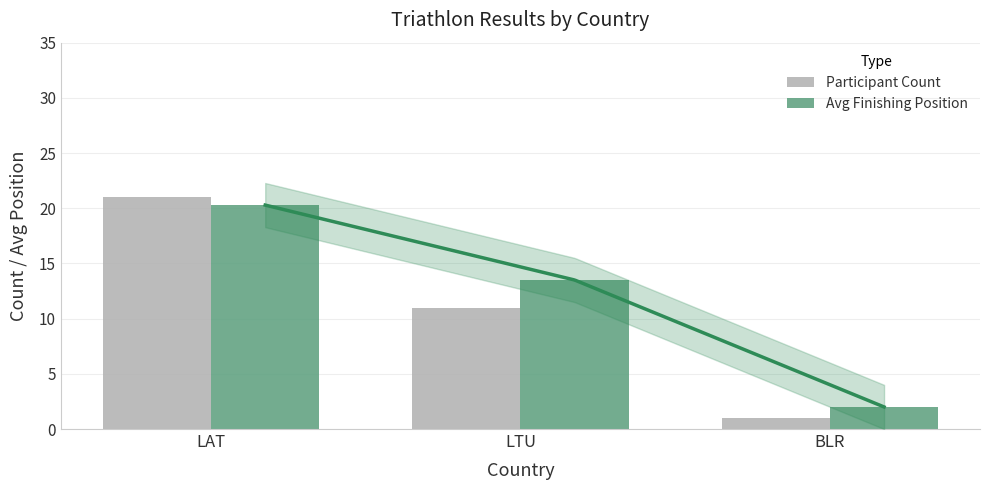

At which category is the sum across all series the highest?

LAT